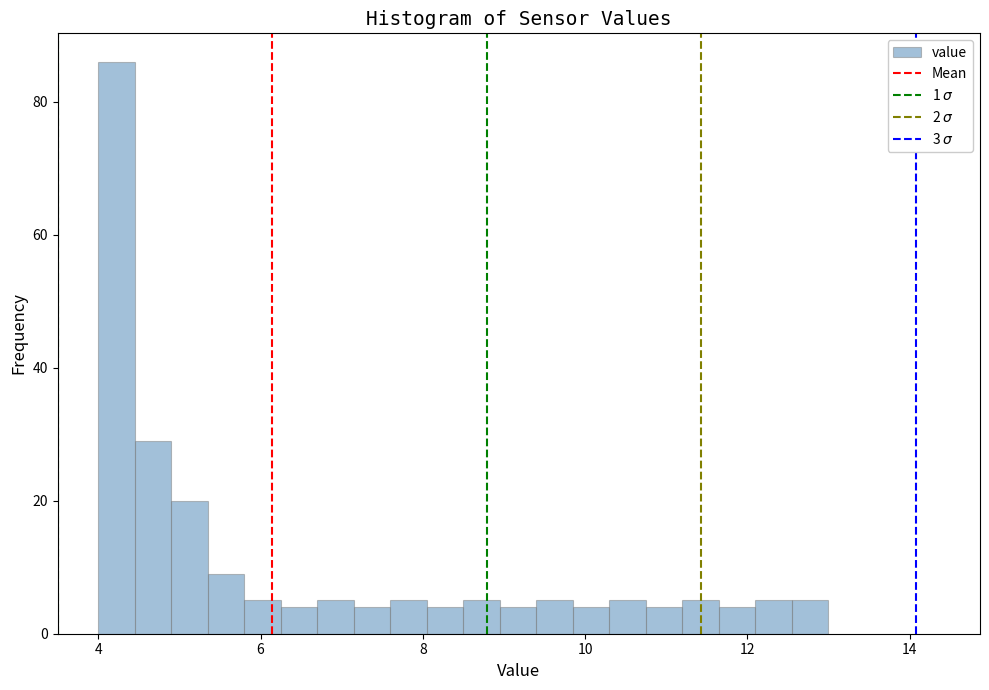

Around what value on the x-axis is the tallest bar? Give the approximate position of its centre, as read against the axis.

4.2